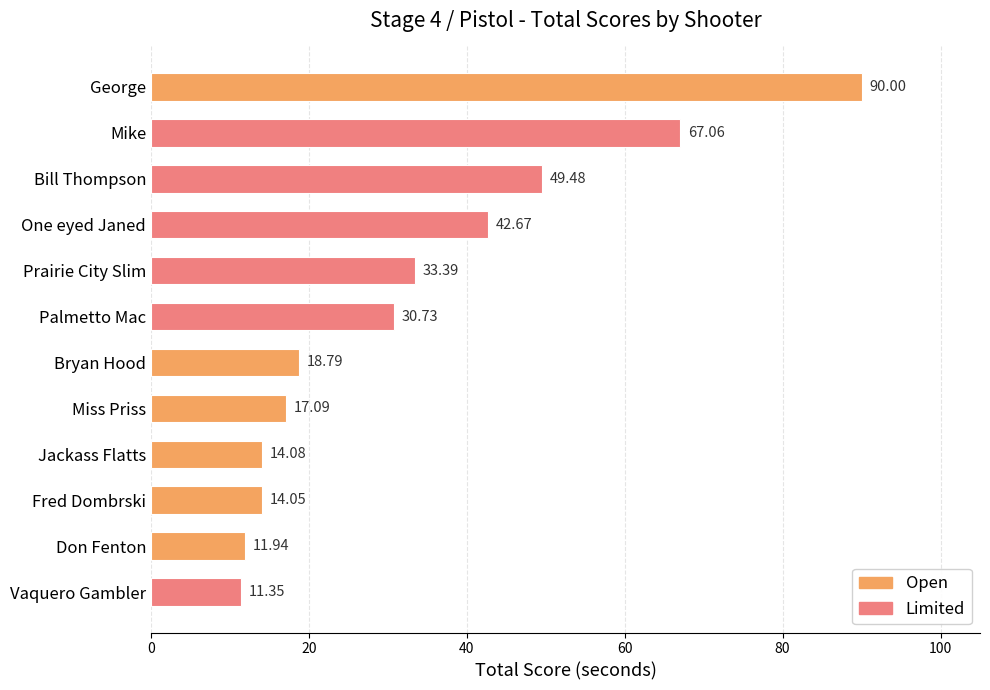

Rank the categories by value from lowest to highest.

Vaquero Gambler, Don Fenton, Fred Dombrski, Jackass Flatts, Miss Priss, Bryan Hood, Palmetto Mac, Prairie City Slim, One eyed Janed, Bill Thompson, Mike, George